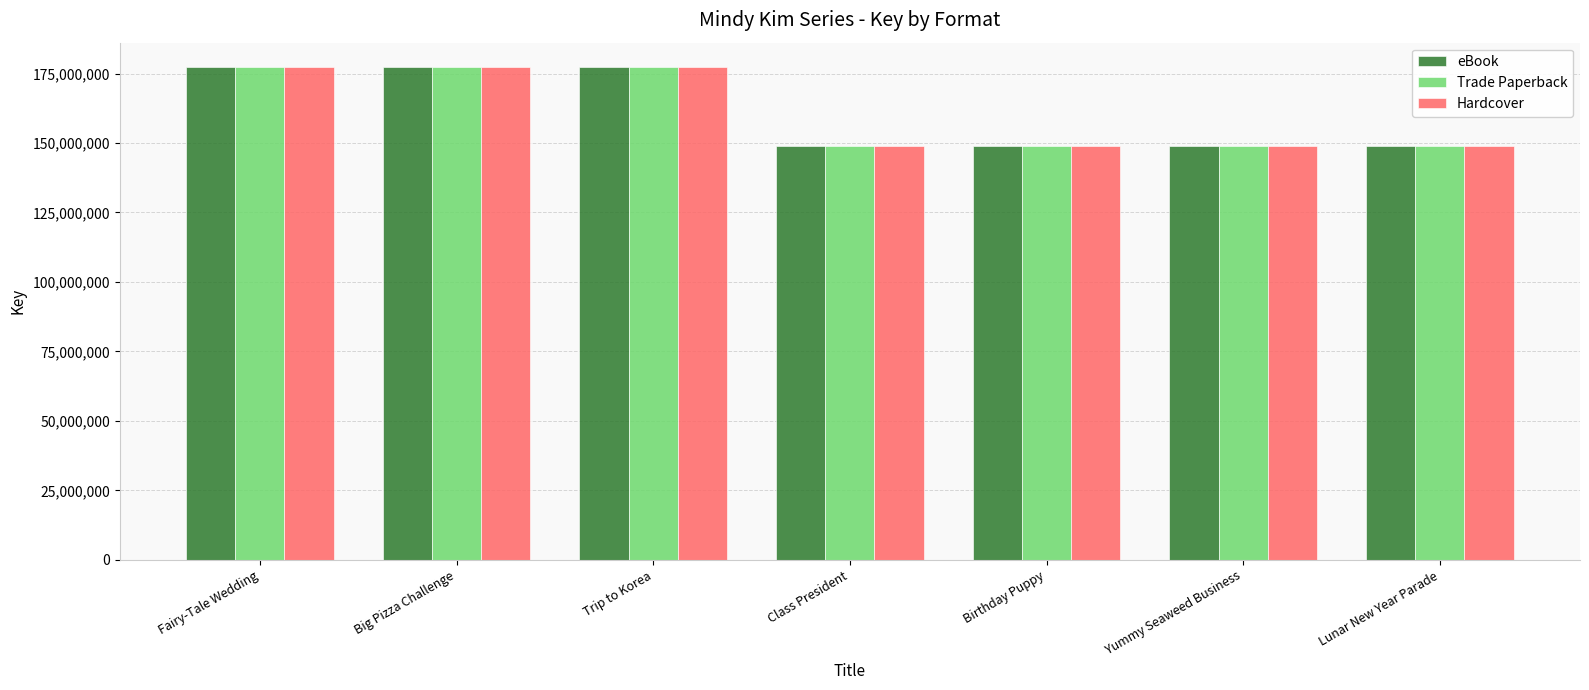

What is the average value of the Hardcover series?

161112370